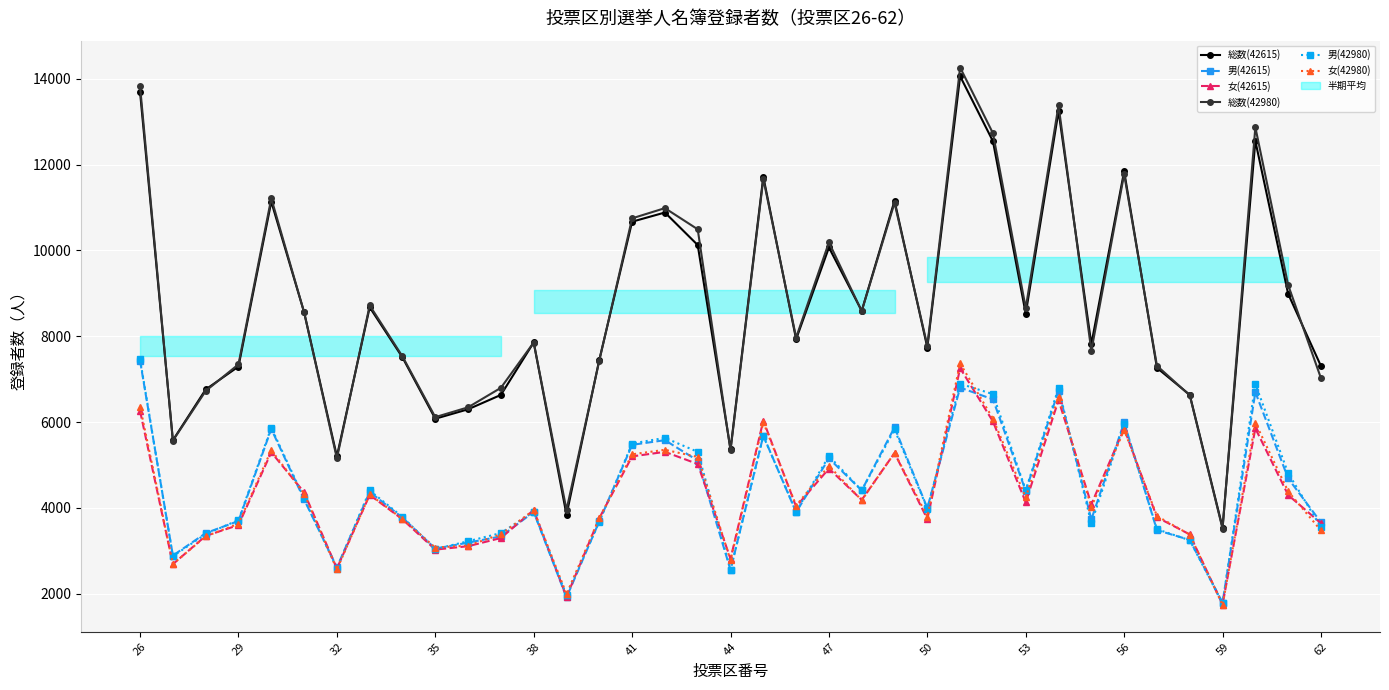

True or false: 総数(42615) and 男(42980) intersect in this chart.

False